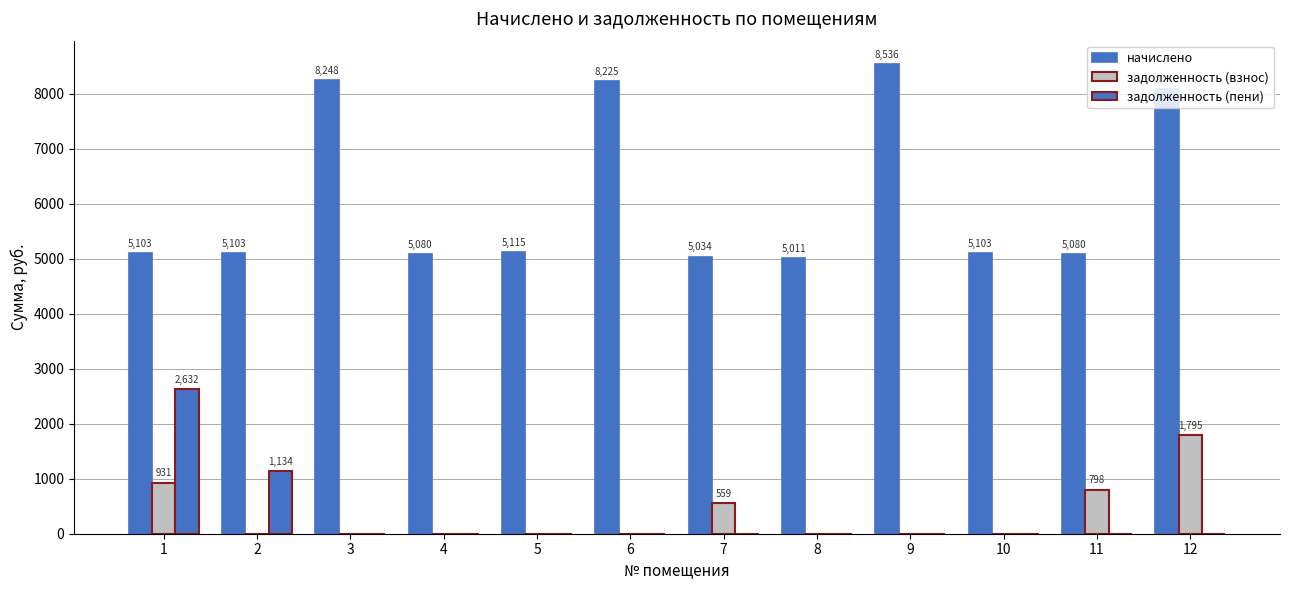

What is the difference between the maximum and minimum values in the начислено series?

3525.1